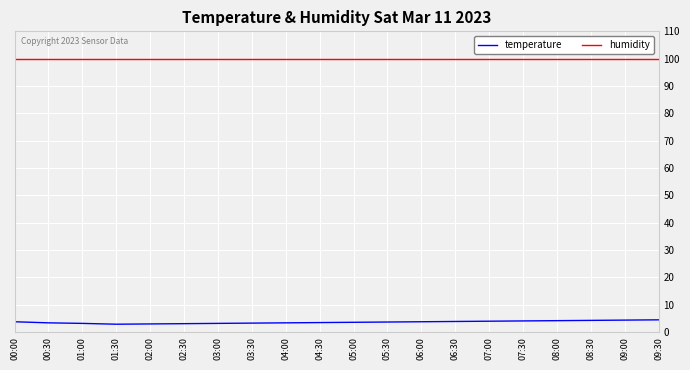

What is the sum of the humidity values at 07:00 and 02:00?

199.8